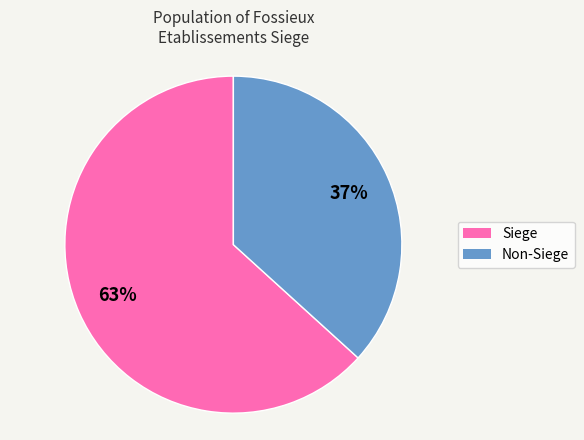

How many slices are in this pie chart?

2